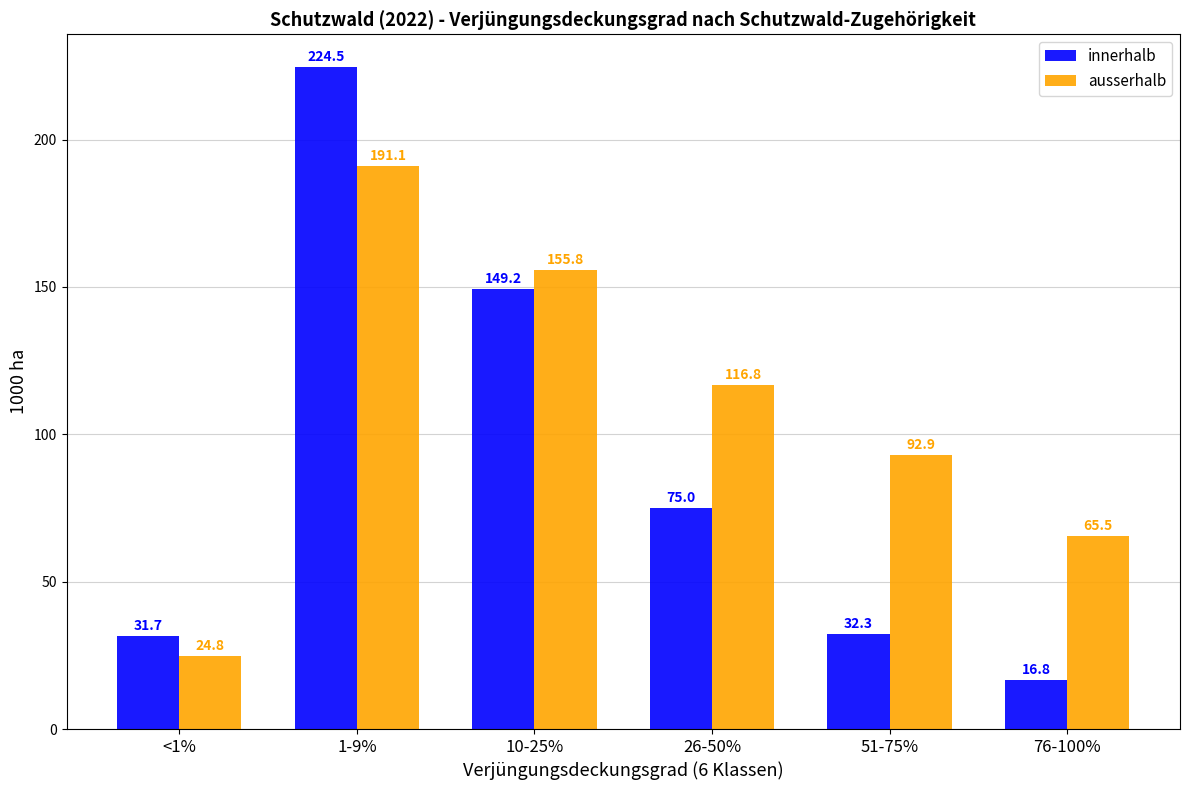

Reading right to left, what are all the values shown in this chart?

innerhalb: 76-100%=16.8	51-75%=32.3	26-50%=75.0	10-25%=149.2	1-9%=224.5	<1%=31.7
ausserhalb: 76-100%=65.5	51-75%=92.9	26-50%=116.8	10-25%=155.8	1-9%=191.1	<1%=24.8